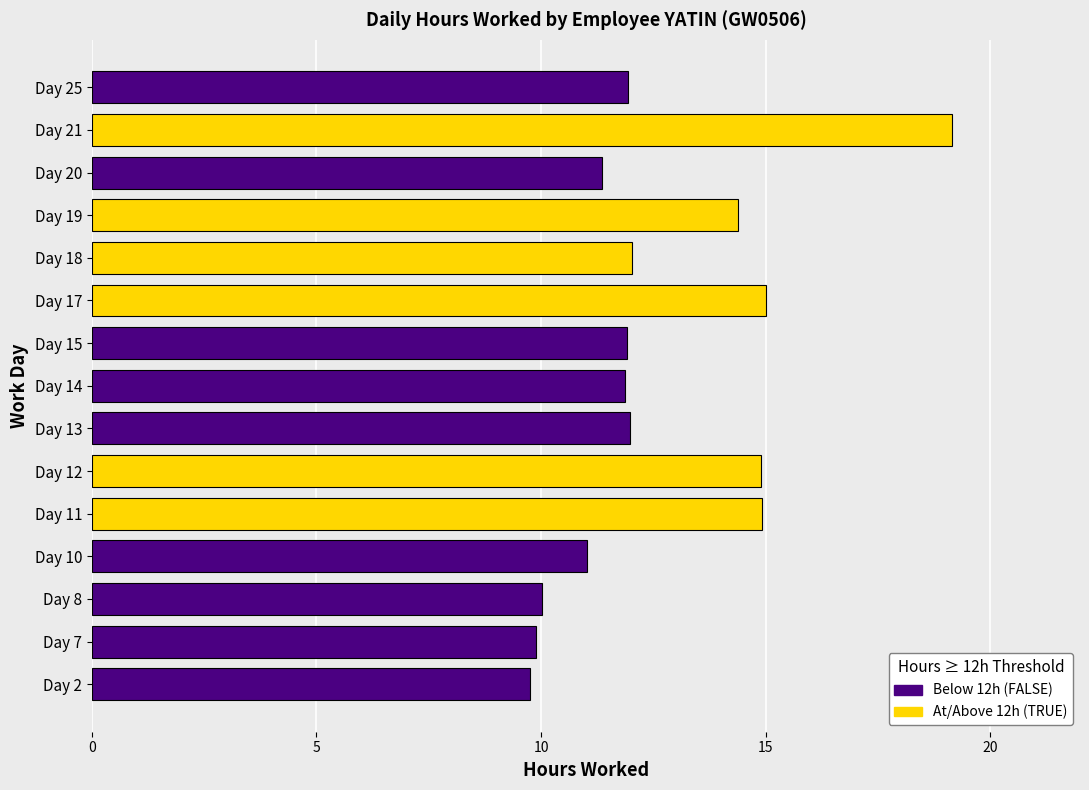

At which label does the data first exceed 11?

Day 10